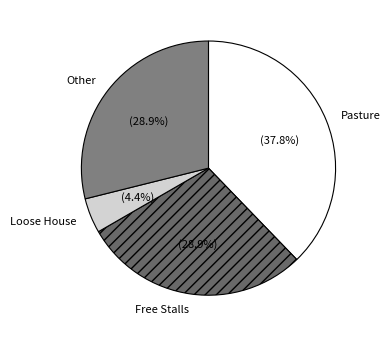

Combined, do Other and Pasture account for over 50%?

Yes